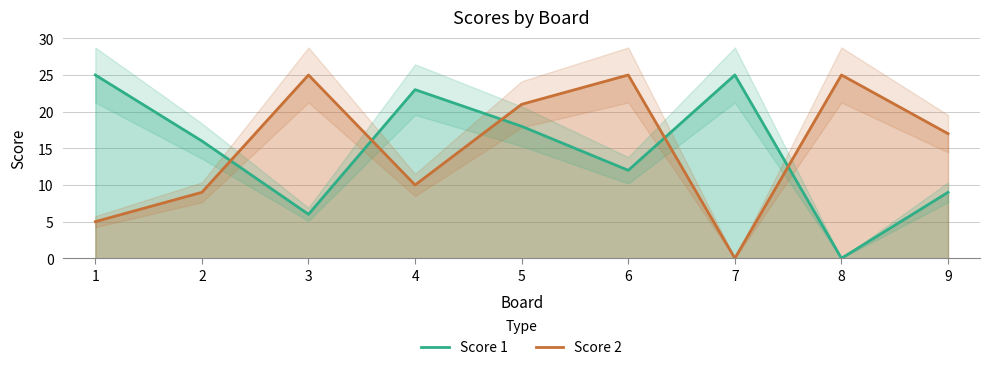

How many interior local peaks does the Score 1 series have?

2